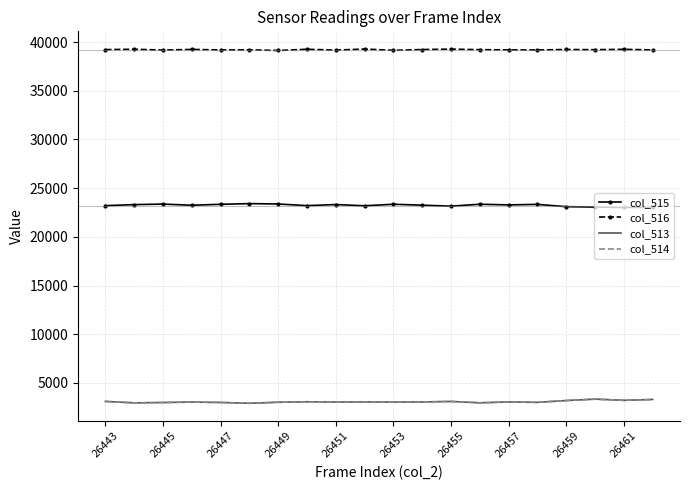

True or false: col_514 and col_515 cross at least once.

False